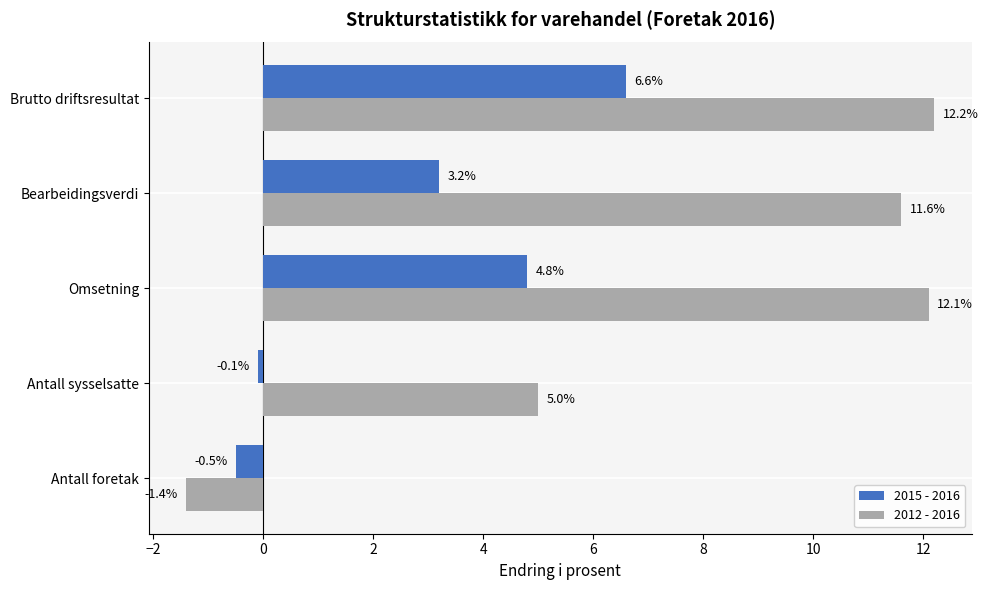

Read the 2015 - 2016 value at Brutto driftsresultat.

6.6